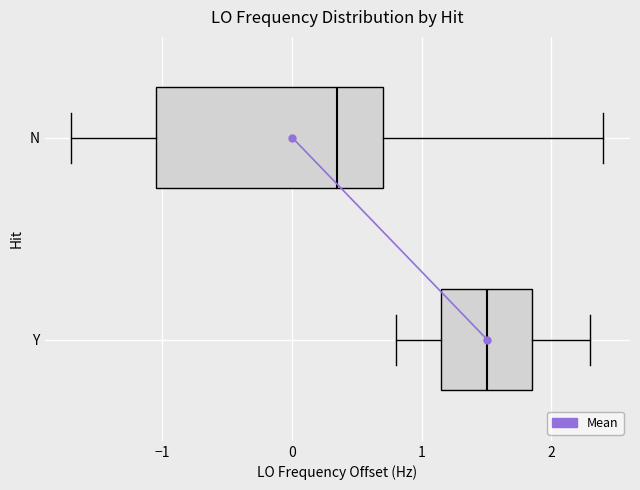

Where does the right whisker of the box for N end on the x-axis? The values are not printed on the chart, so give them approximately, as read against the axis.

2.4